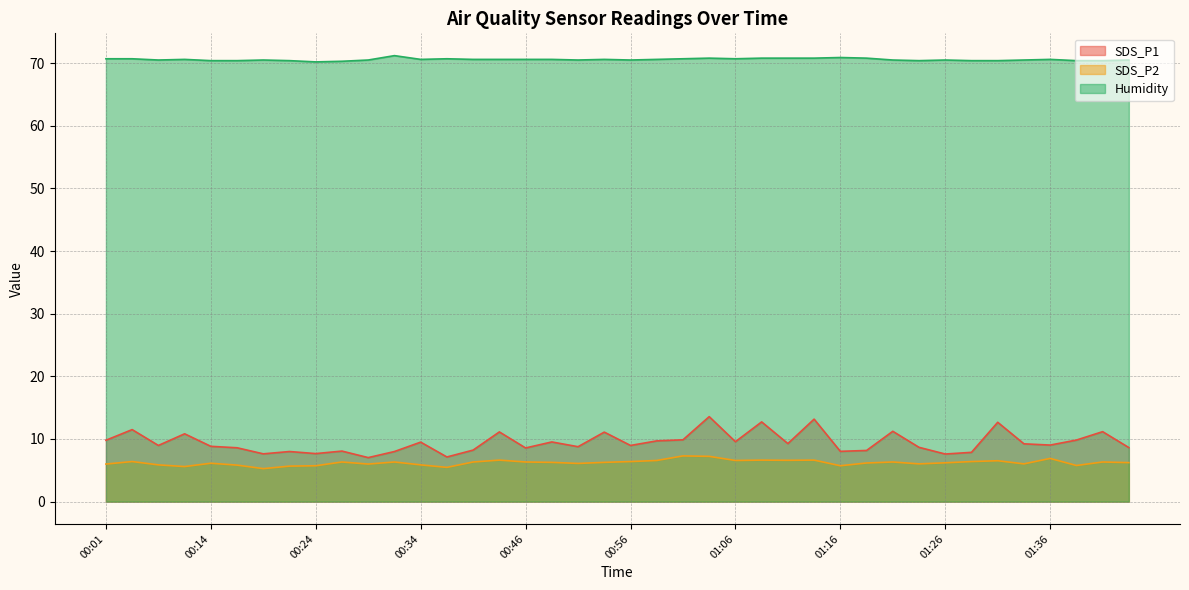

Reading right to left, list all the values displayed in this chart.

SDS_P1: 8.6	11.2	9.8	9.0	9.2	12.7	7.9	7.6	8.7	11.2	8.2	8.0	13.2	9.3	12.7	9.6	13.6	9.9	9.7	9.0	11.1	8.8	9.5	8.6	11.1	8.2	7.1	9.5	8.0	7.0	8.1	7.7	8.0	7.6	8.6	8.8	10.8	9.0	11.5	9.8
SDS_P2: 6.2	6.3	5.8	6.9	6.0	6.5	6.4	6.2	6.0	6.3	6.2	5.7	6.6	6.6	6.6	6.6	7.2	7.3	6.6	6.4	6.3	6.1	6.3	6.3	6.6	6.3	5.5	5.9	6.3	6.0	6.3	5.7	5.7	5.3	5.8	6.1	5.6	5.9	6.4	6.0
Humidity: 70.5	70.4	70.4	70.6	70.5	70.4	70.4	70.5	70.4	70.5	70.8	70.9	70.8	70.8	70.8	70.7	70.8	70.7	70.6	70.5	70.6	70.5	70.6	70.6	70.6	70.6	70.7	70.6	71.2	70.5	70.3	70.2	70.4	70.5	70.4	70.4	70.6	70.5	70.7	70.7